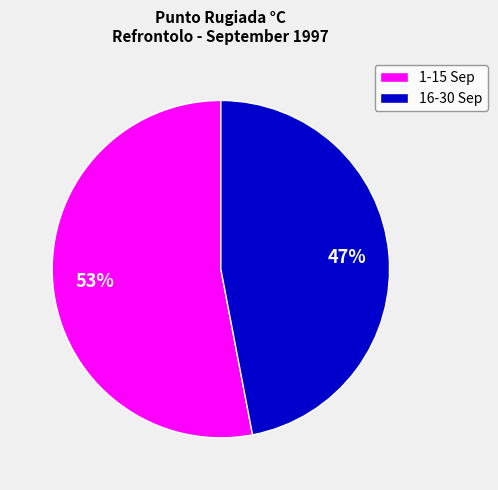

Approximately how many times larger is the value at 1-15 Sep compared to 16-30 Sep?

1.1